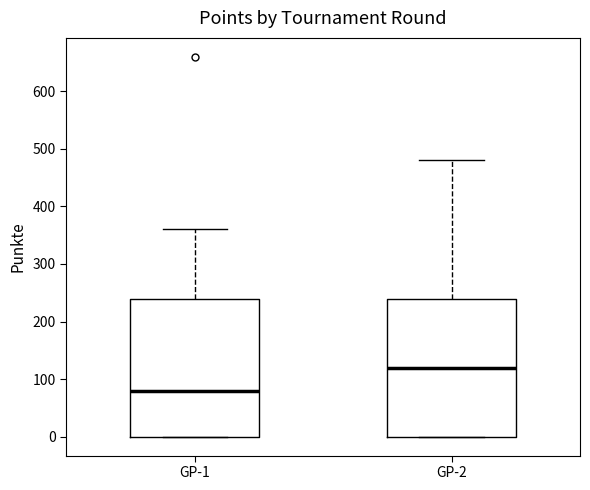

Which box's median line is the highest?

GP-2